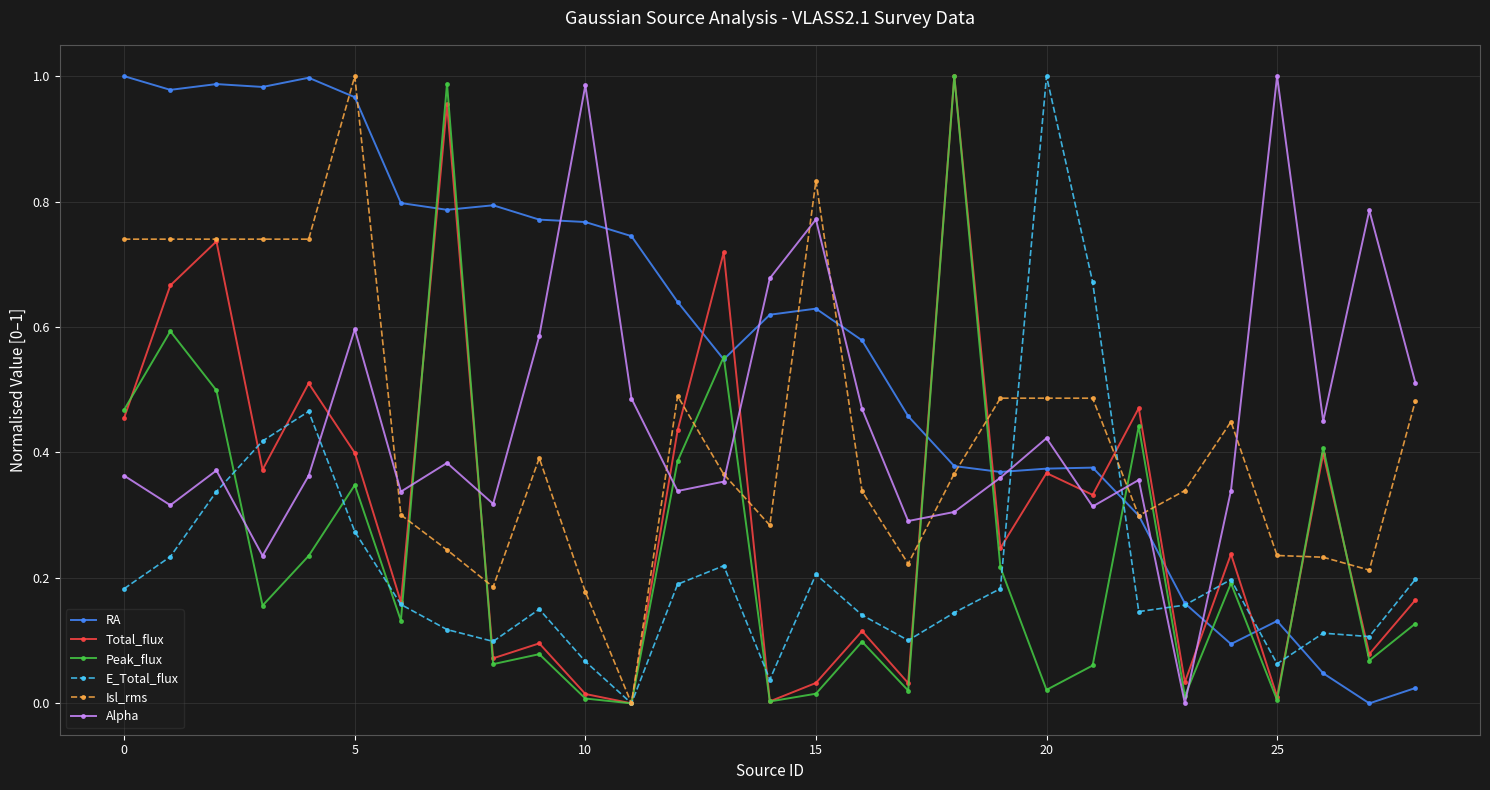

True or false: Peak_flux has more than 2 points higher than both neighbors.

True